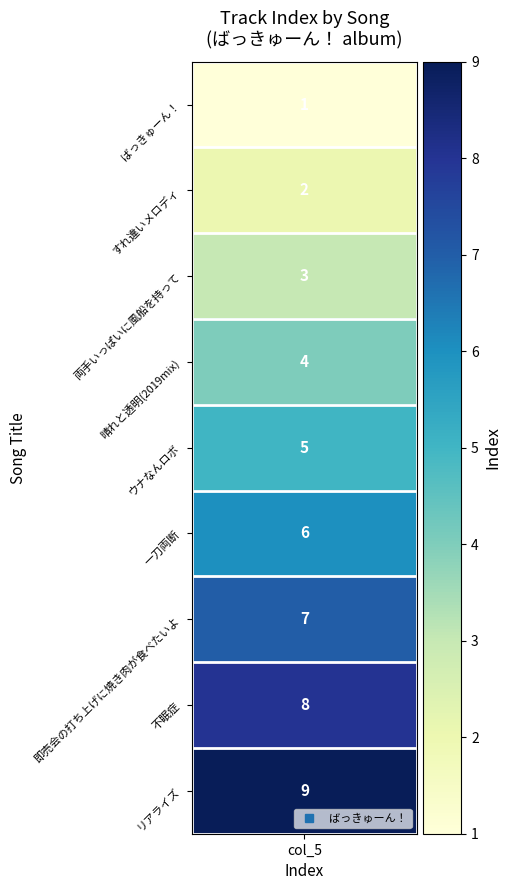

What is the sum of all values?

45